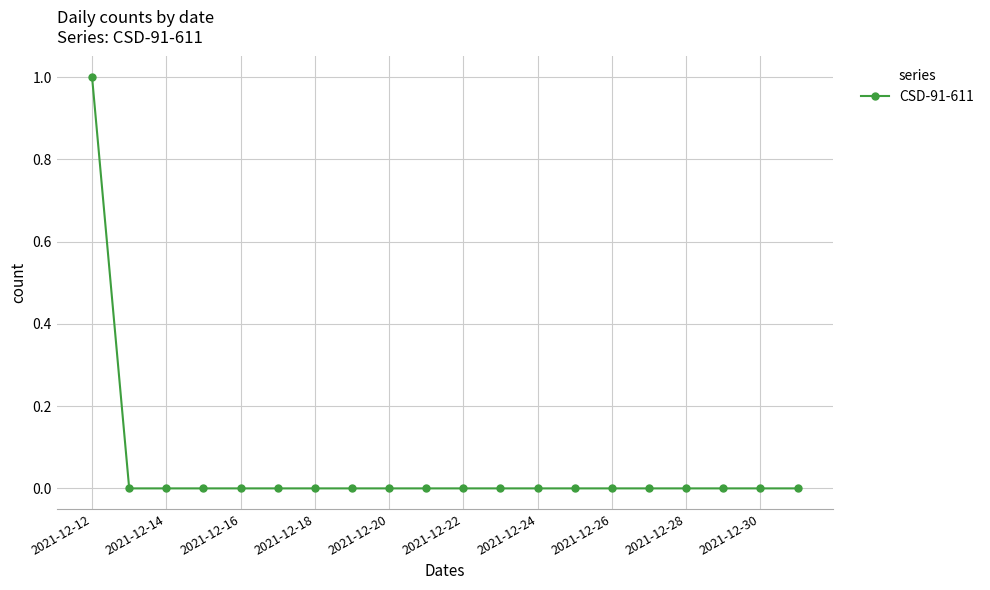

Reading right to left, extract all data points from this chart.

0	0	0	0	0	0	0	0	0	0	0	0	0	0	0	0	0	0	0	1